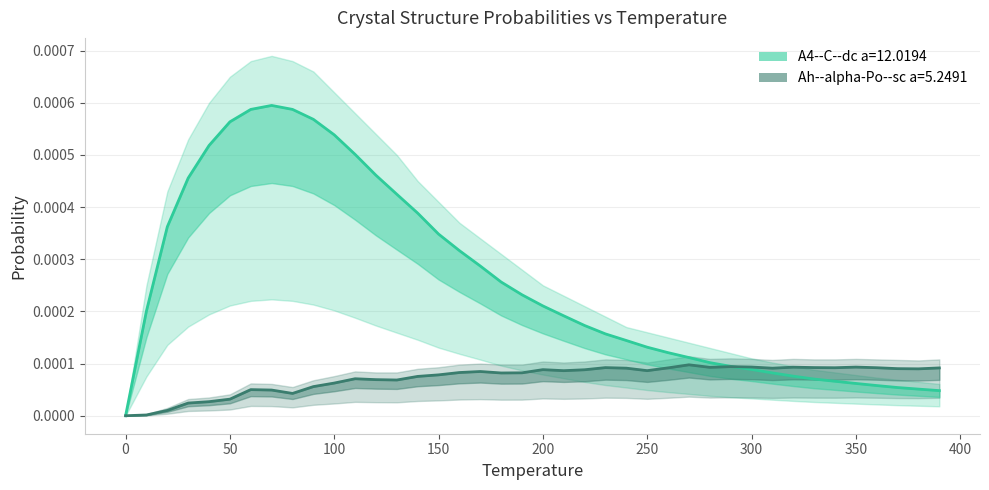

True or false: Ah--alpha-Po--sc a=5.2491 has a value of 0.0 at 50.0.

True